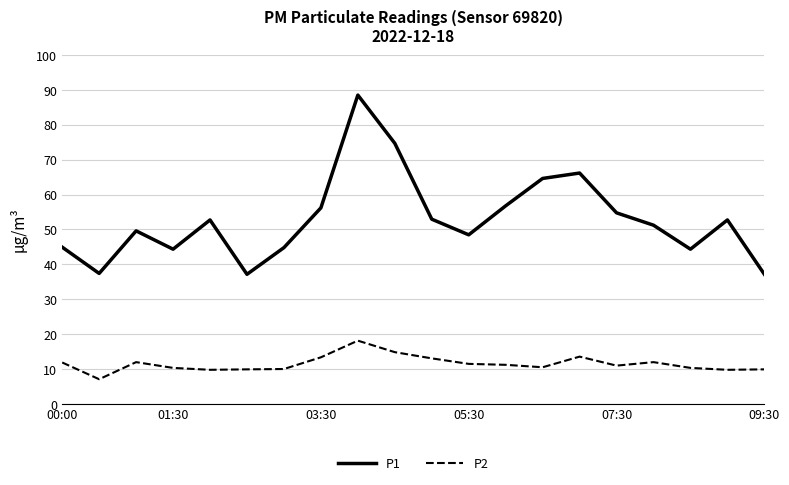

Rank the series by their maximum value, from highest to lowest.

P1, P2